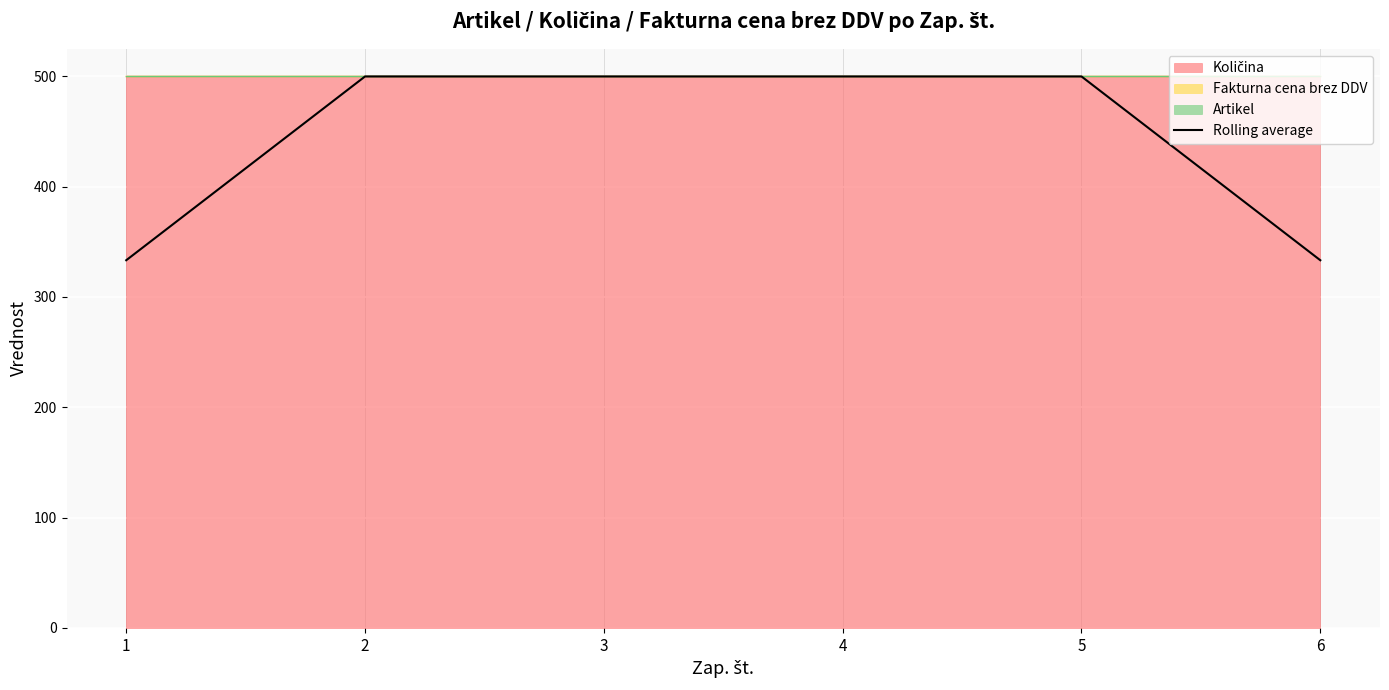

Which category has the lowest value across all series?

1